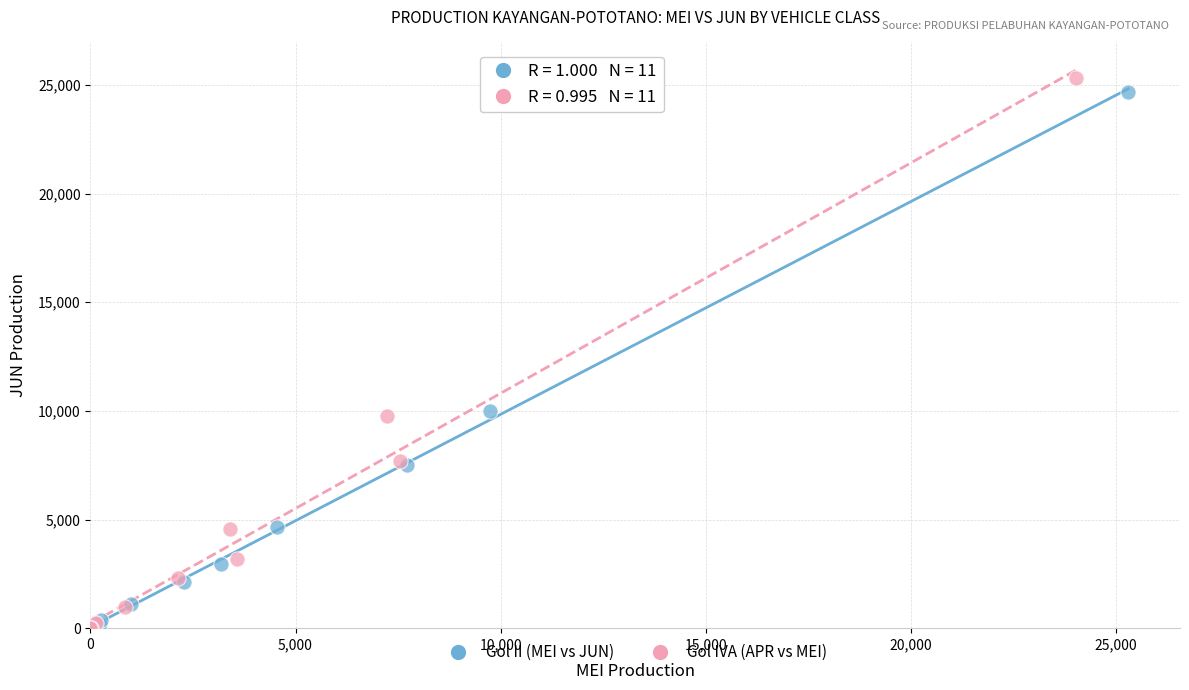

Which series has the widest spread of Y values?

Gol IVA (APR vs MEI)